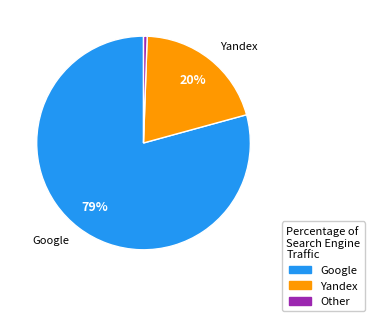

Does any single category account for the majority?

Yes